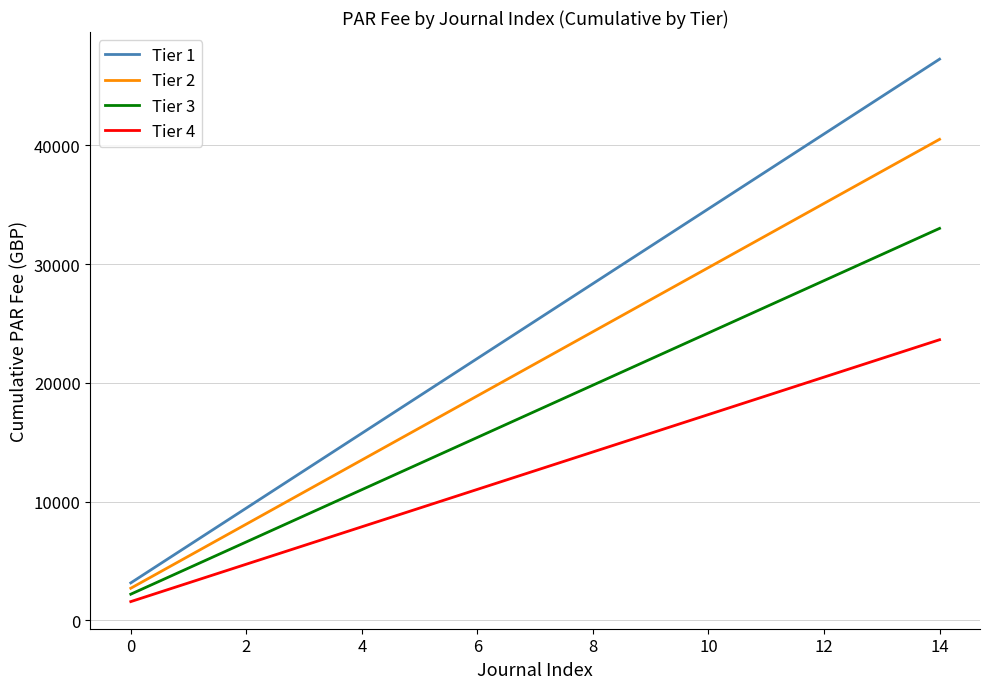

What is the difference between the second highest and minimum values in the Tier 4 series?

20475